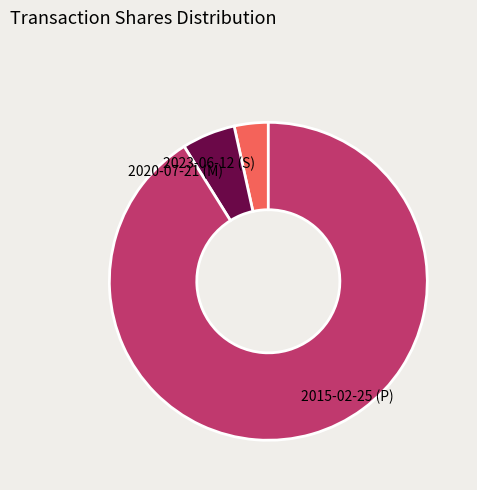

Rank the categories by value from lowest to highest.

2023-06-12 (S), 2020-07-21 (M), 2015-02-25 (P)